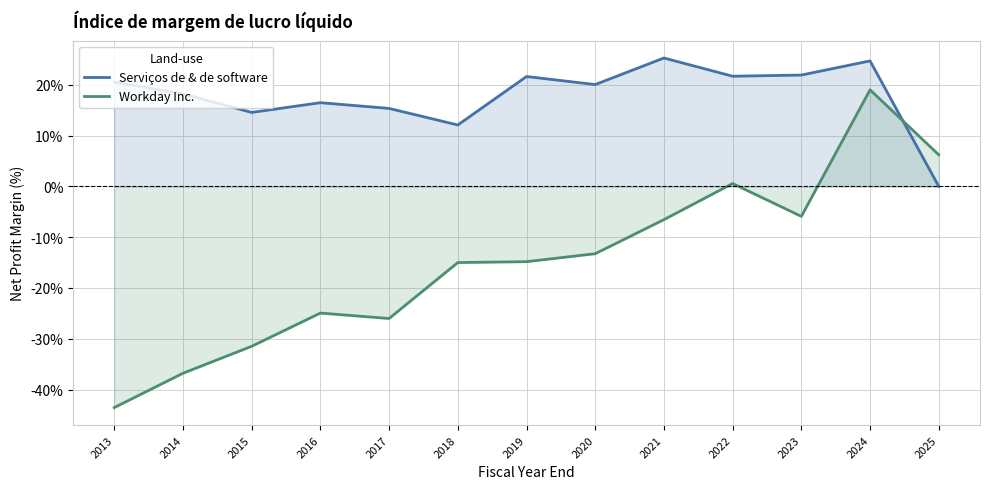

True or false: Workday Inc. and Serviços de & de software intersect in this chart.

True